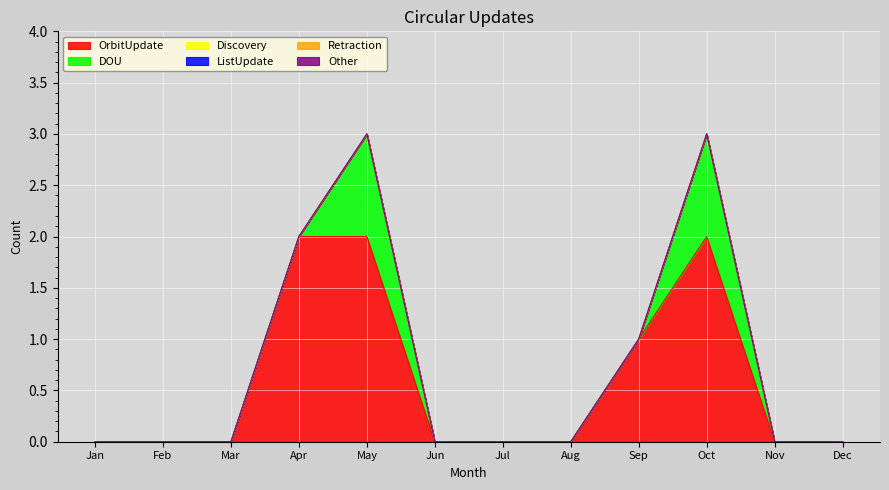

How many interior local peaks does the DOU series have?

2